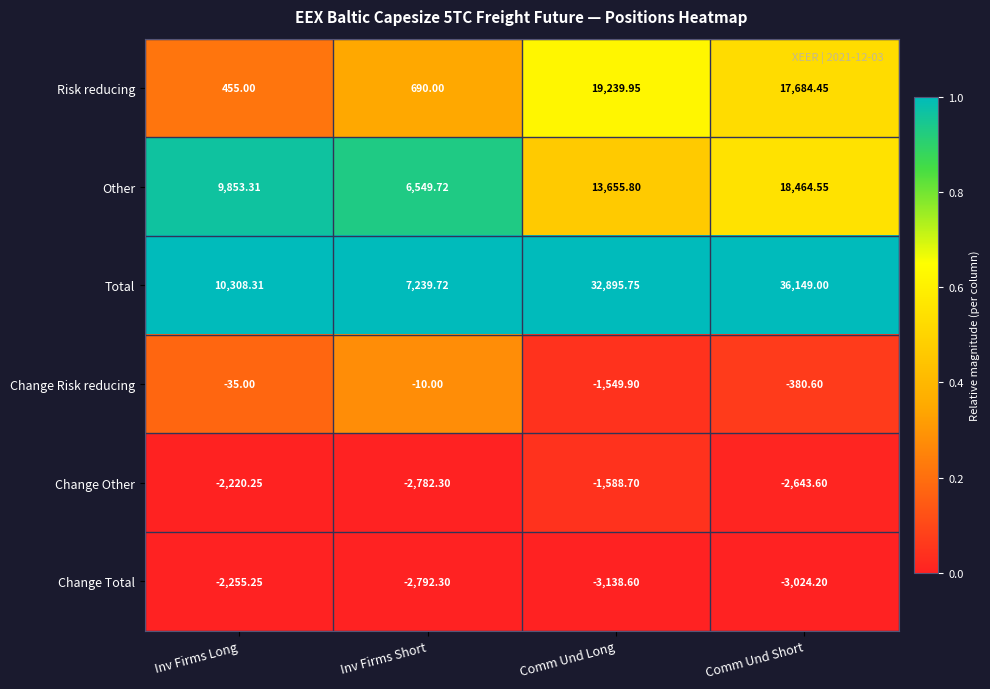

Which category has the lowest value across all series?

Comm Und Long